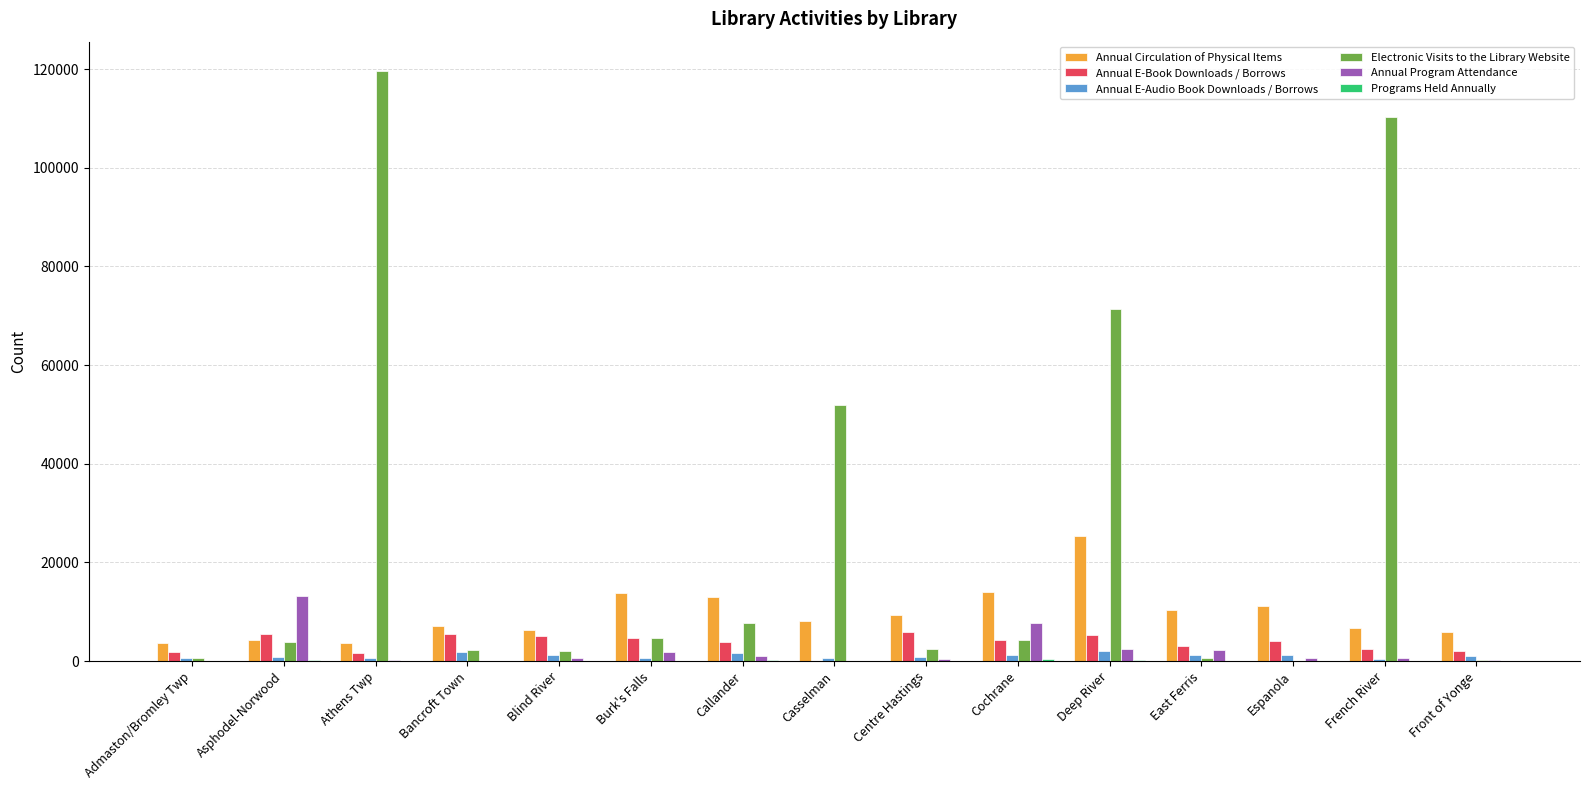

What is the spread (max minus min) of values at Deep River?

71328